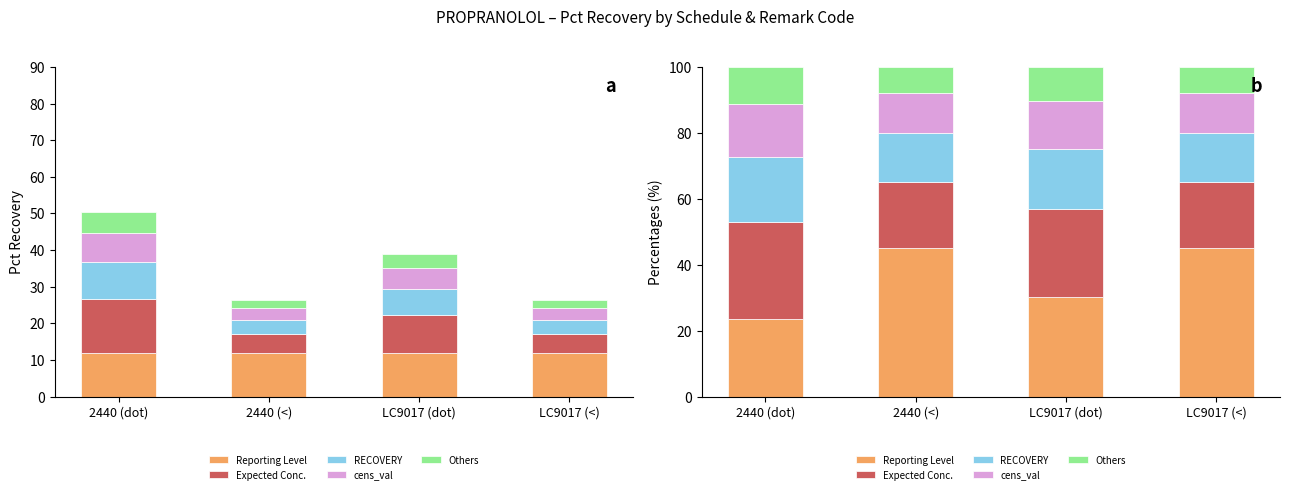

True or false: Others has a value of 8.0 at 2440 (<).

True